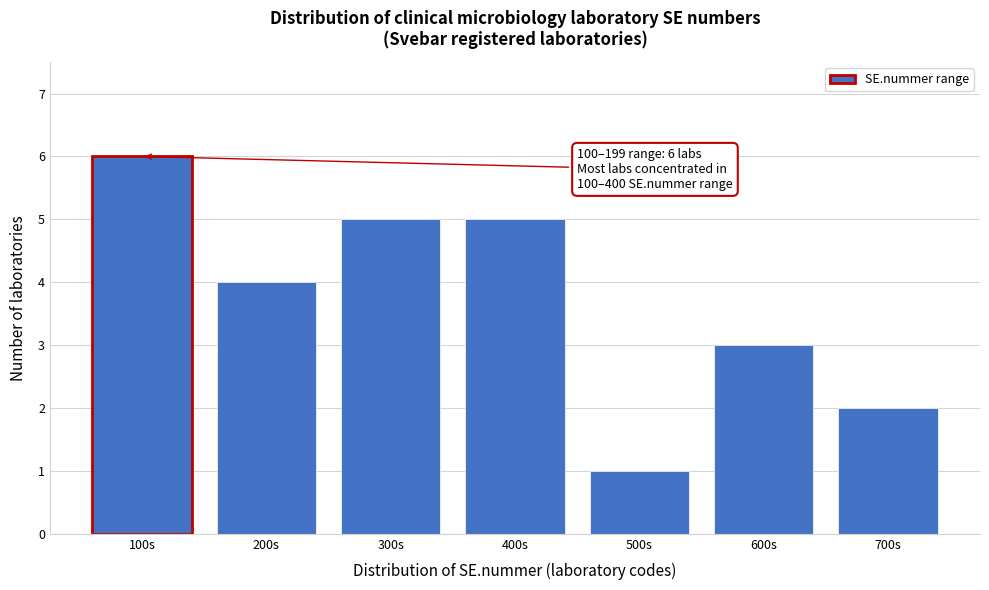

Reading left to right, list all the values displayed in this chart.

6	4	5	5	1	3	2